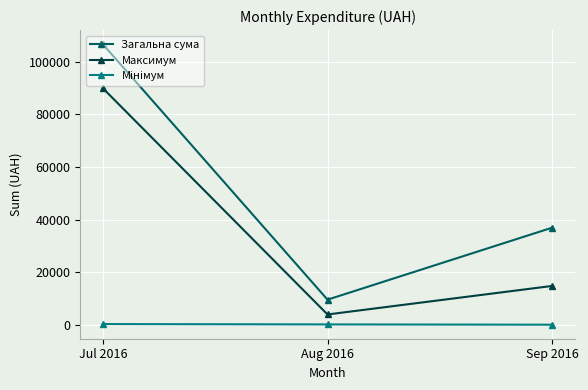

How many series are shown in this chart?

3